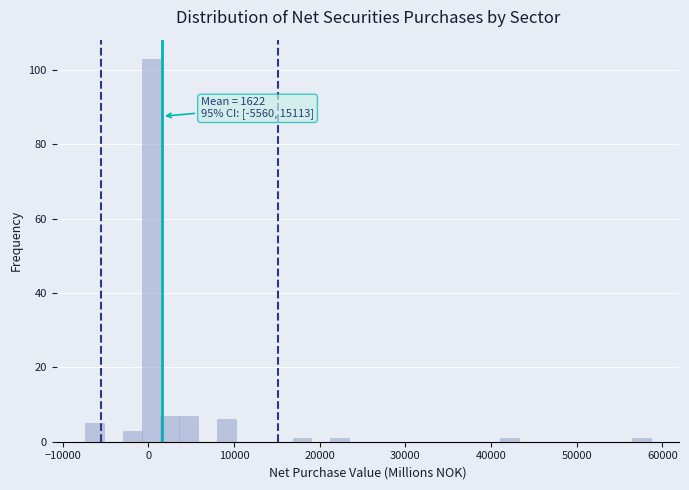

Read against the x-axis, roughly where is the centre of the tallest bar?

0